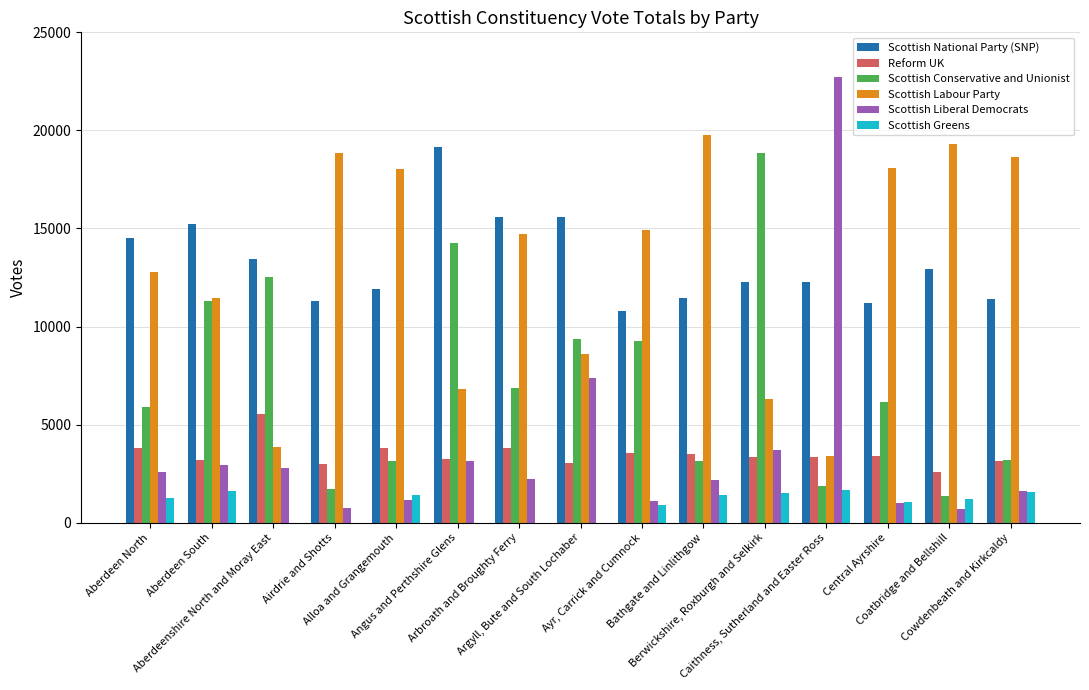

What is the sum of all Scottish Labour Party values?

195588